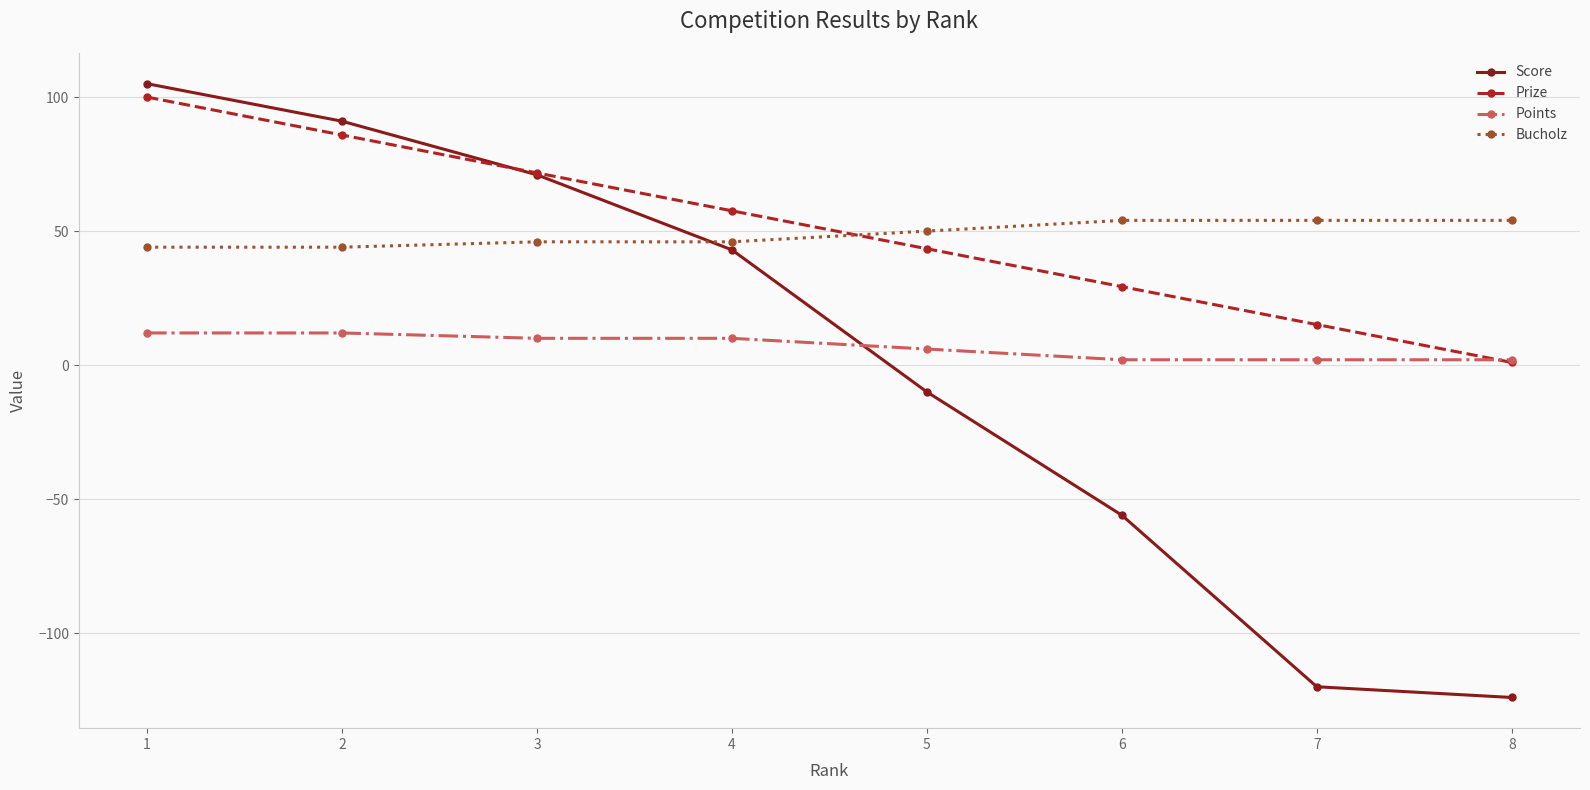

Is the value of Bucholz at 3 greater than the value of Score at 3?

No